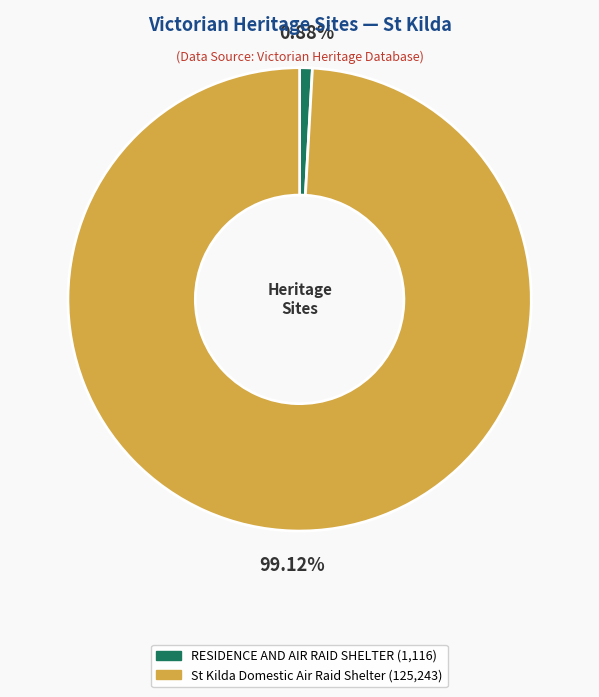

To the nearest percent, what portion does RESIDENCE AND AIR RAID SHELTER represent?

1%